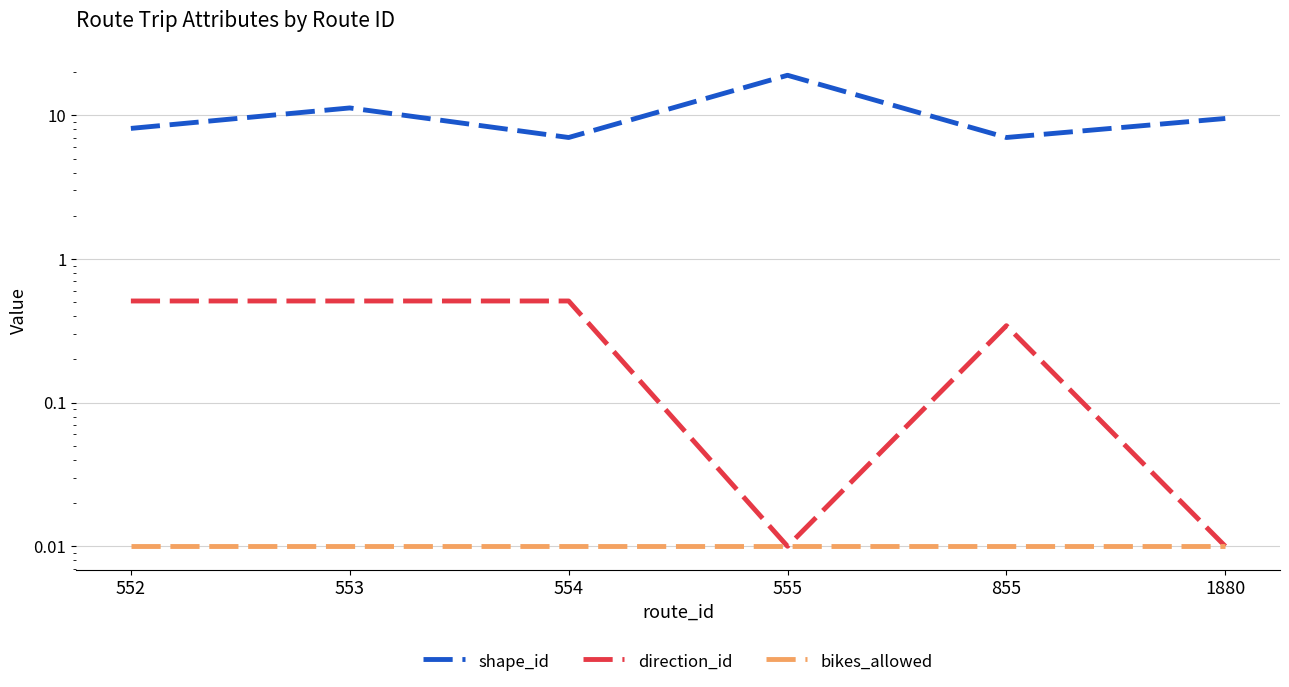

At which label is shape_id closest to 13?

553